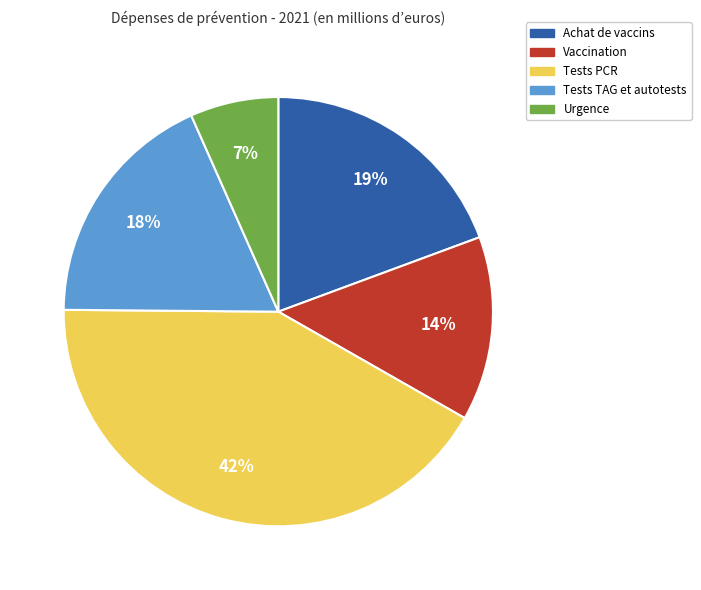

Is the sum of Vaccination and Achat de vaccins greater than half?

No